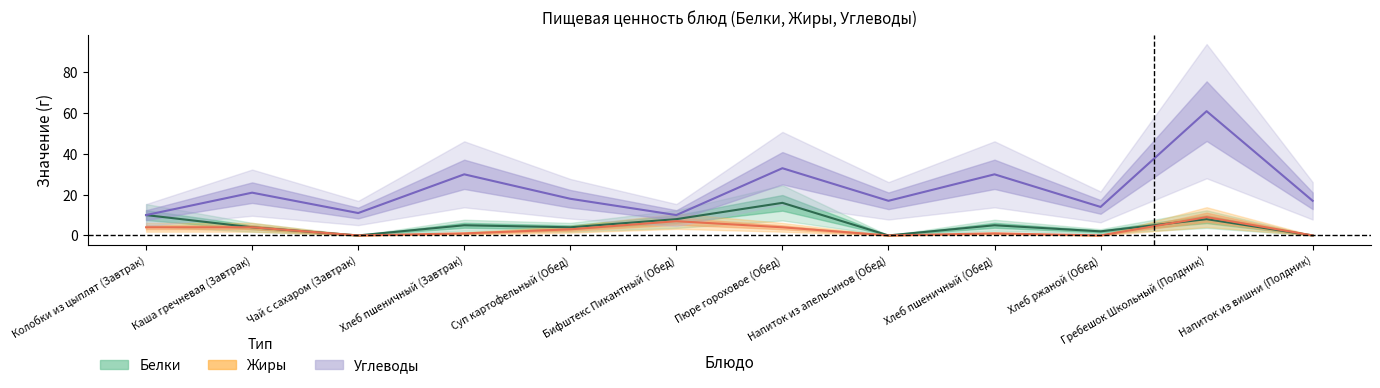

The value of Белки at Суп картофельный (Обед) is 4. True or false?

True